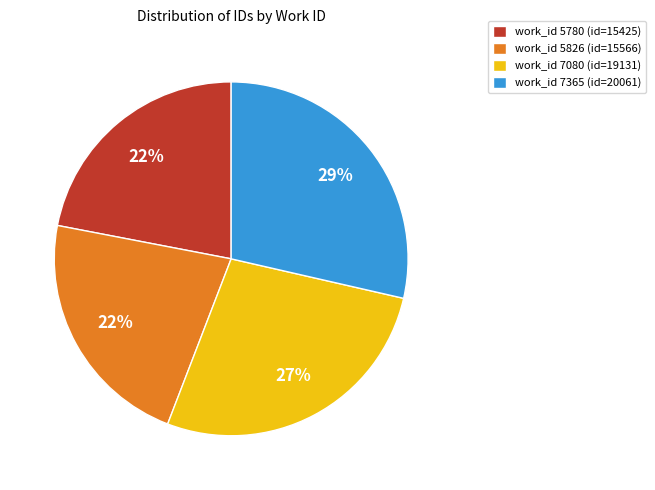

To the nearest percent, what is the difference between the largest and smallest slice percentages?

7%